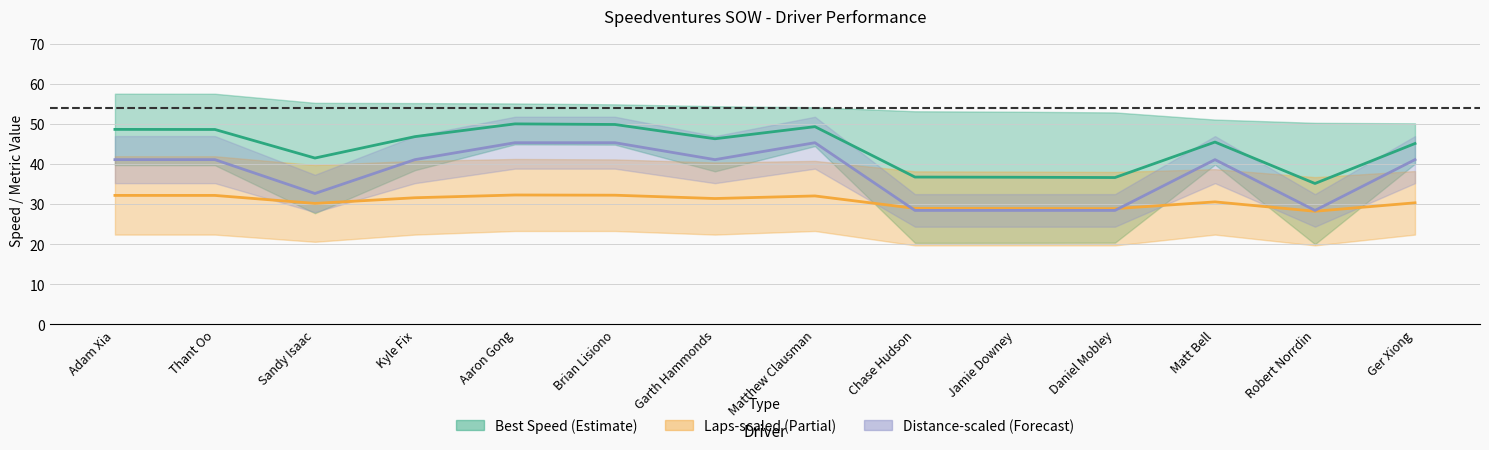

Reading right to left, what are all the values shown in this chart?

Best Speed (mid): Ger Xiong=45.1	Robert Norrdin=35.1	Matt Bell=45.5	Daniel Mobley=36.6	Jamie Downey=36.7	Chase Hudson=36.7	Matthew Clausman=49.3	Garth Hammonds=46.3	Brian Lisiono=49.8	Aaron Gong=50.0	Kyle Fix=46.8	Sandy Isaac=41.5	Thant Oo=48.6	Adam Xia=48.6
Laps-scaled (mid): Ger Xiong=30.3	Robert Norrdin=28.2	Matt Bell=30.5	Daniel Mobley=28.9	Jamie Downey=28.9	Chase Hudson=28.9	Matthew Clausman=32.0	Garth Hammonds=31.4	Brian Lisiono=32.2	Aaron Gong=32.3	Kyle Fix=31.6	Sandy Isaac=30.2	Thant Oo=32.2	Adam Xia=32.2
Distance-scaled (mid): Ger Xiong=41.1	Robert Norrdin=28.4	Matt Bell=41.1	Daniel Mobley=28.4	Jamie Downey=28.4	Chase Hudson=28.4	Matthew Clausman=45.3	Garth Hammonds=41.1	Brian Lisiono=45.3	Aaron Gong=45.3	Kyle Fix=41.1	Sandy Isaac=32.6	Thant Oo=41.1	Adam Xia=41.1